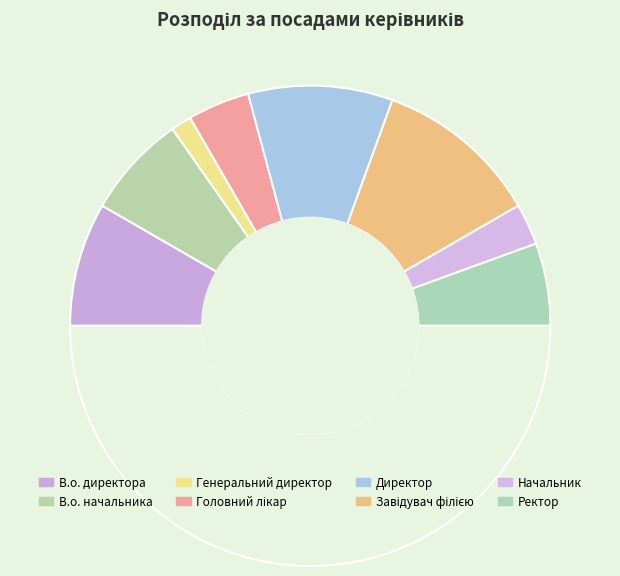

Is there any slice that represents more than half of the pie?

No